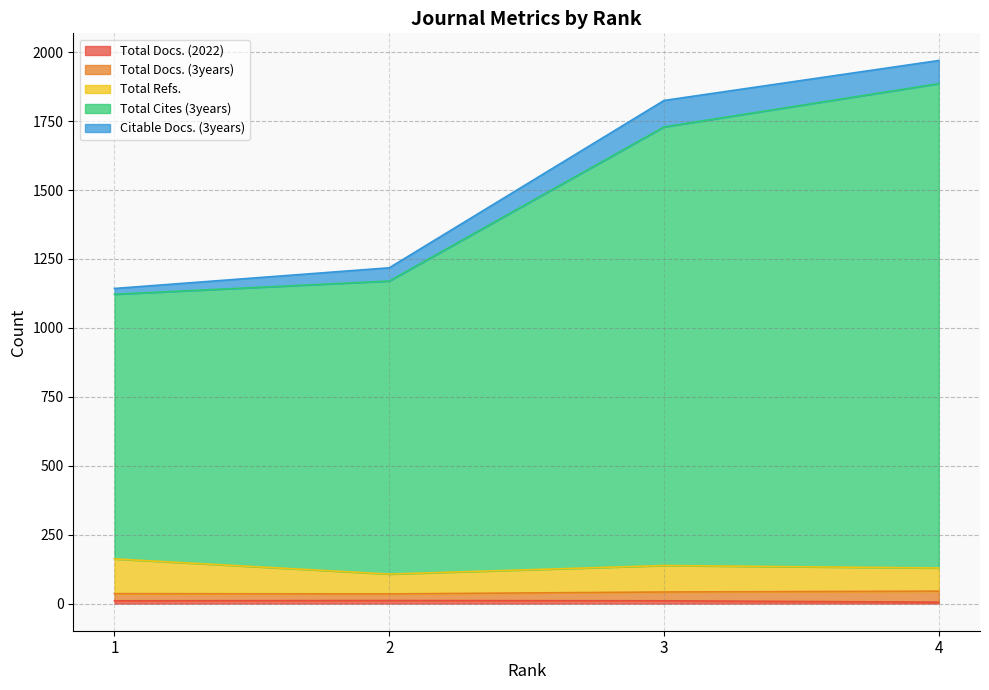

How many distinct data groups are displayed?

5